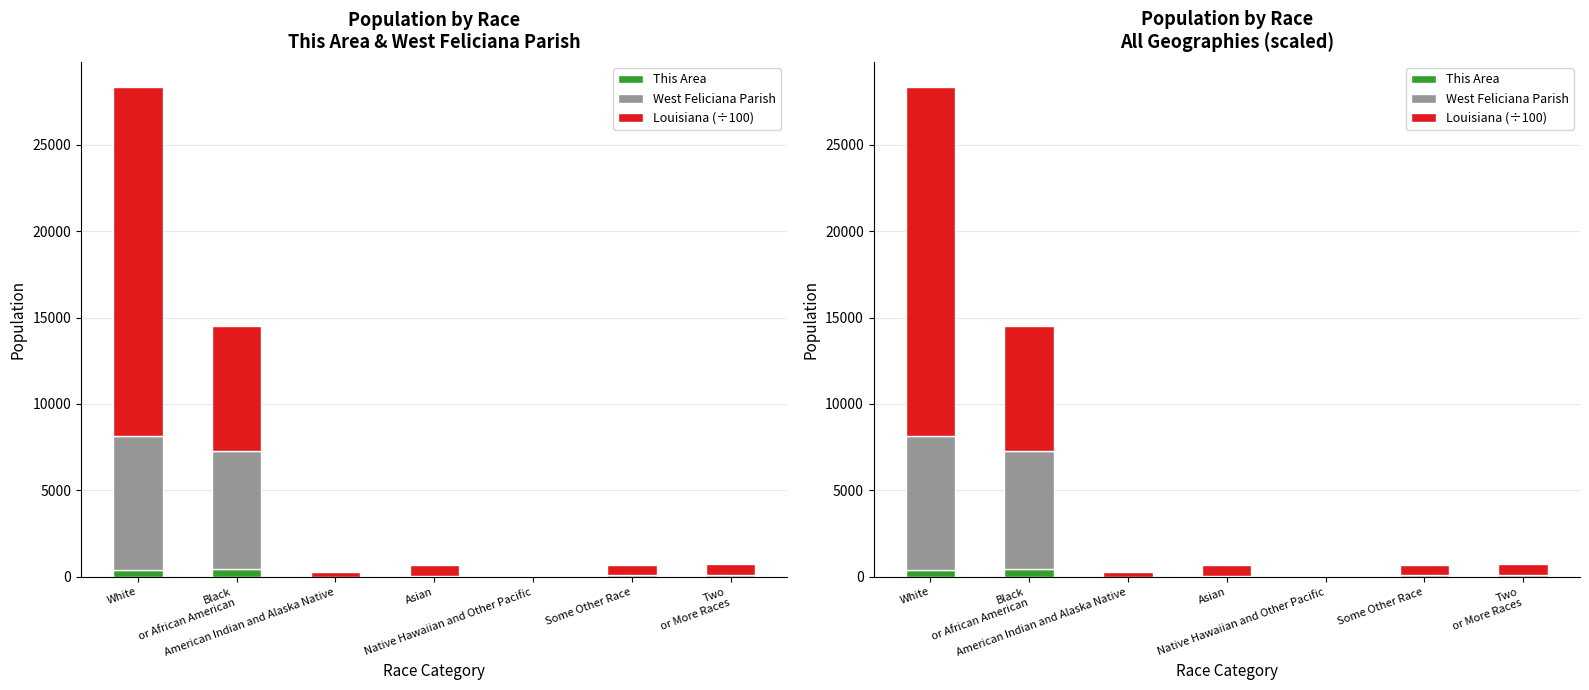

How many values in the West Feliciana Parish series are below 84?

3